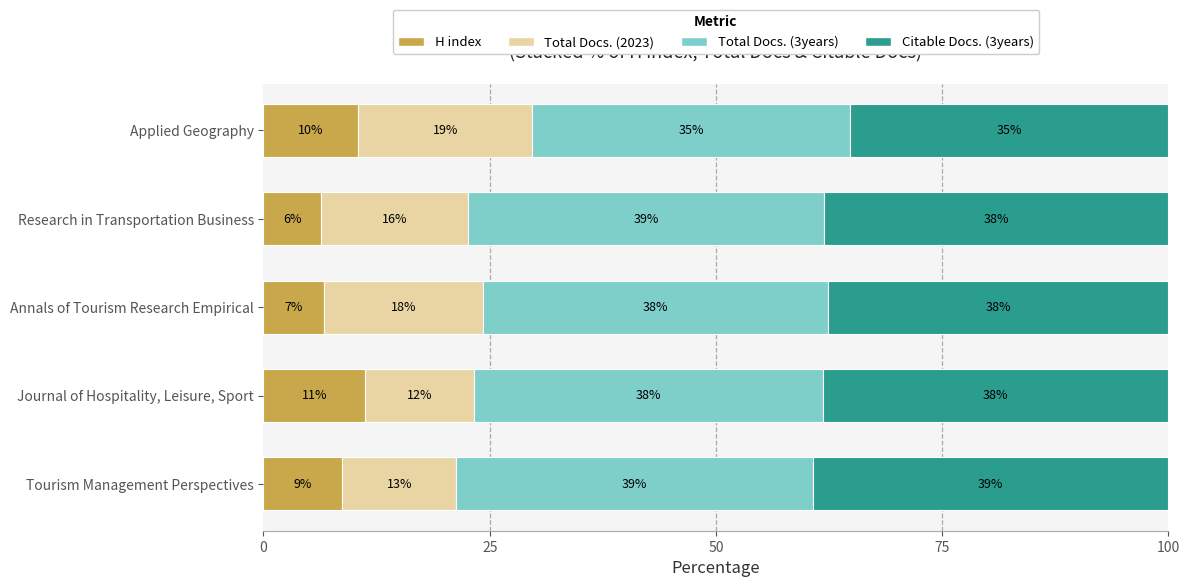

What are all the series names shown in the legend?

H index, Total Docs. (2023), Total Docs. (3years), Citable Docs. (3years)